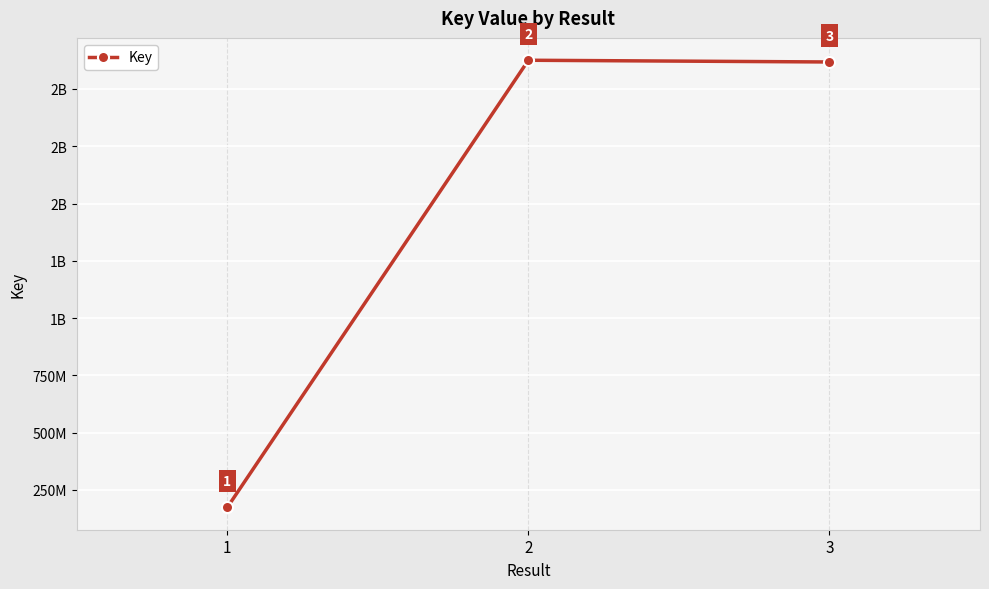

What is the value of the 1st point from the left?

173892291